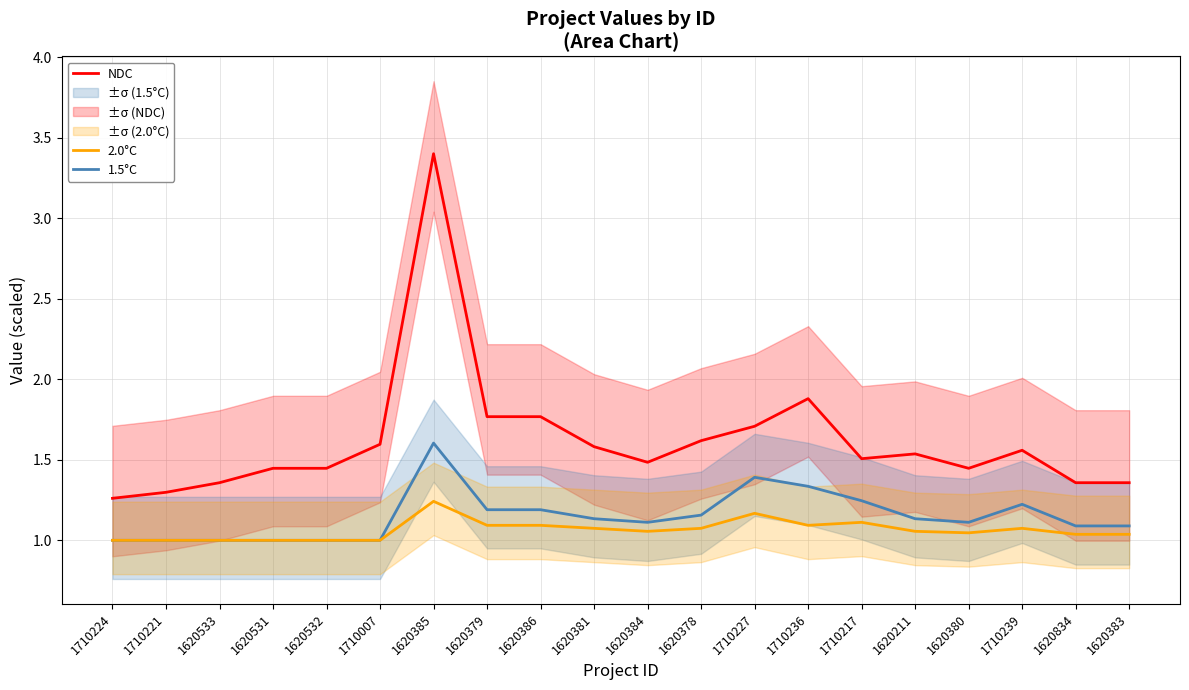

What is the difference between the second highest and minimum values in the 2.0°C series?

0.2